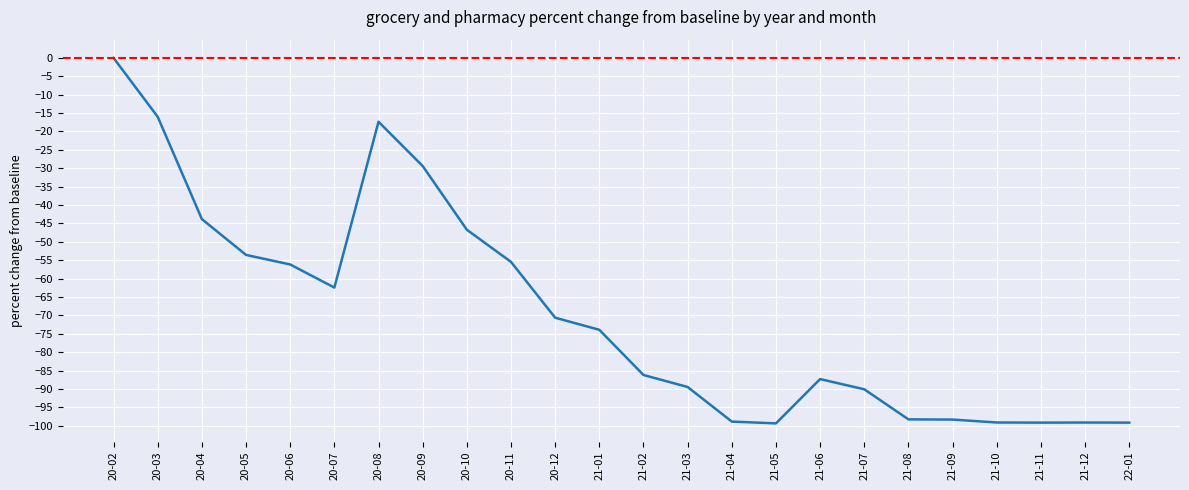

The chart shows a value of -177.5 at 21-11. True or false?

False